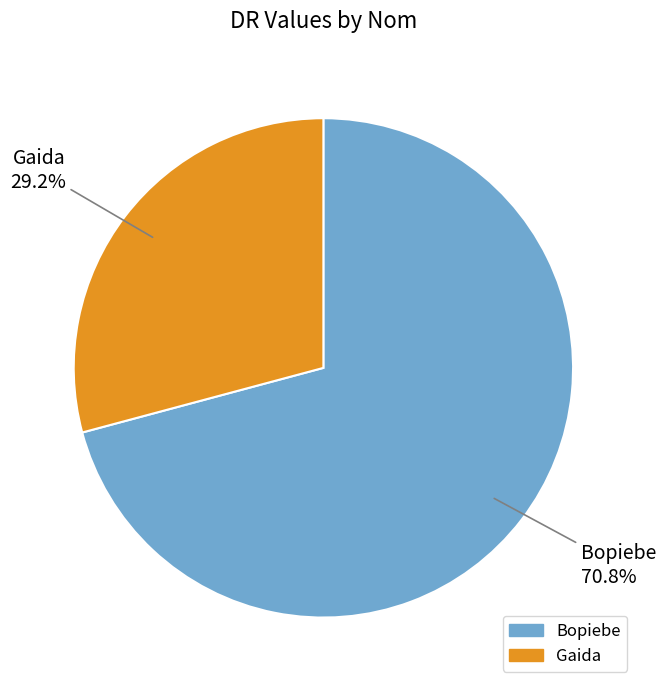

What is the majority slice?

Bopiebe